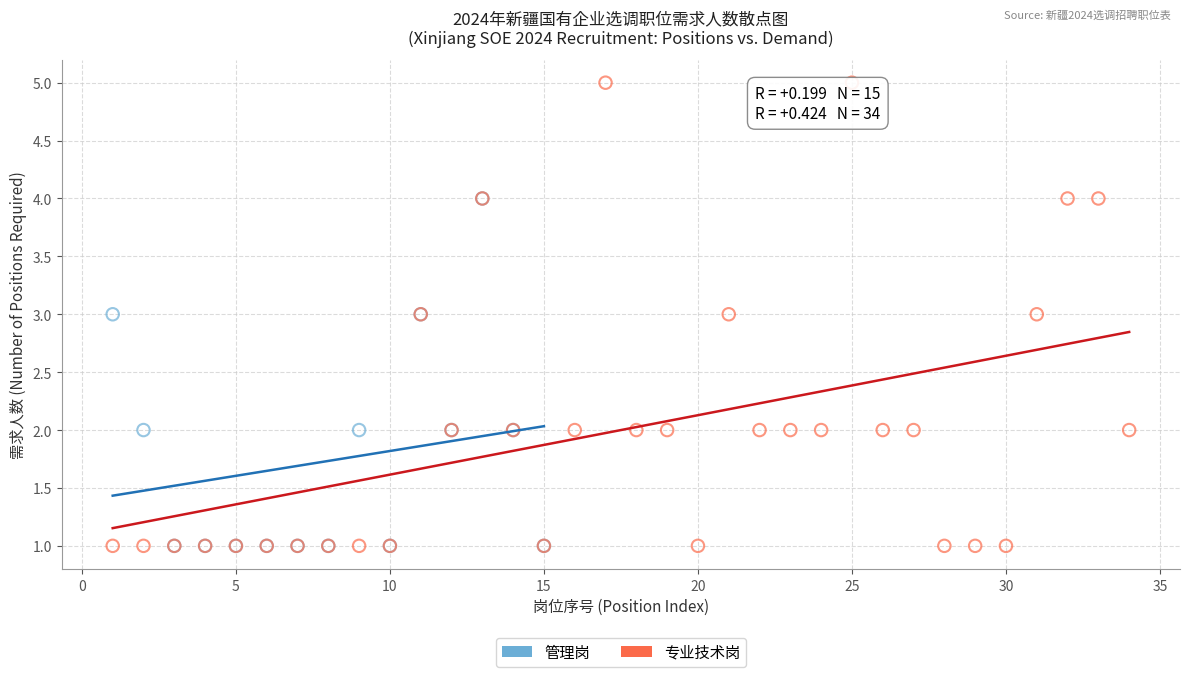

Which series has the largest Y range (max minus min)?

专业技术岗